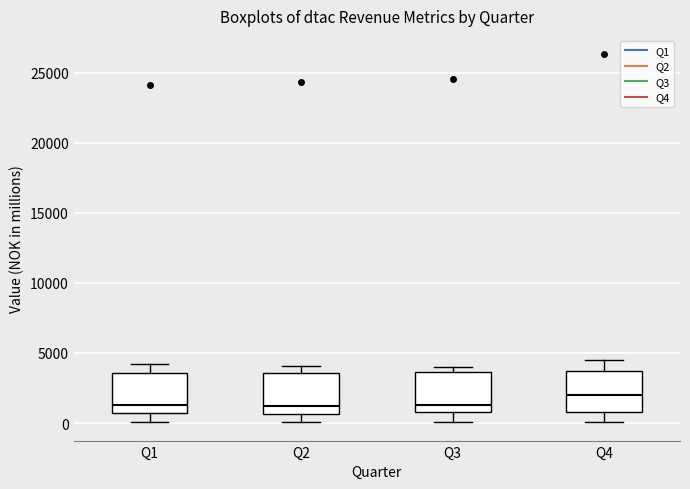

Where is the upper edge of the box for Q4 on the y-axis? The values are not printed on the chart, so give them approximately, as read against the axis.

3500